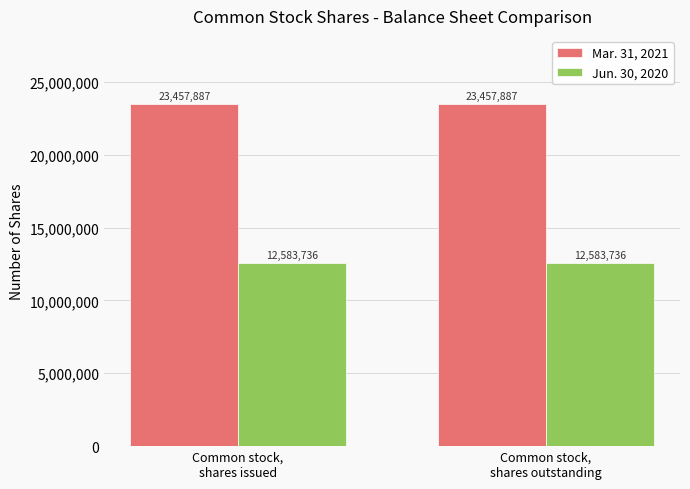

Reading right to left, list all the values displayed in this chart.

Mar. 31, 2021: Common stock,
shares outstanding=23457887	Common stock,
shares issued=23457887
Jun. 30, 2020: Common stock,
shares outstanding=12583736	Common stock,
shares issued=12583736